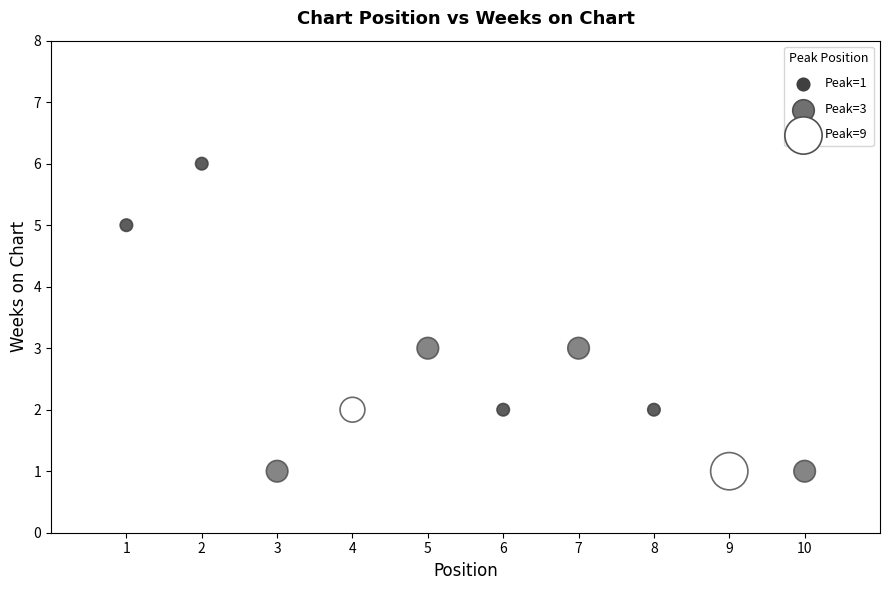

What is the average Y value?

3